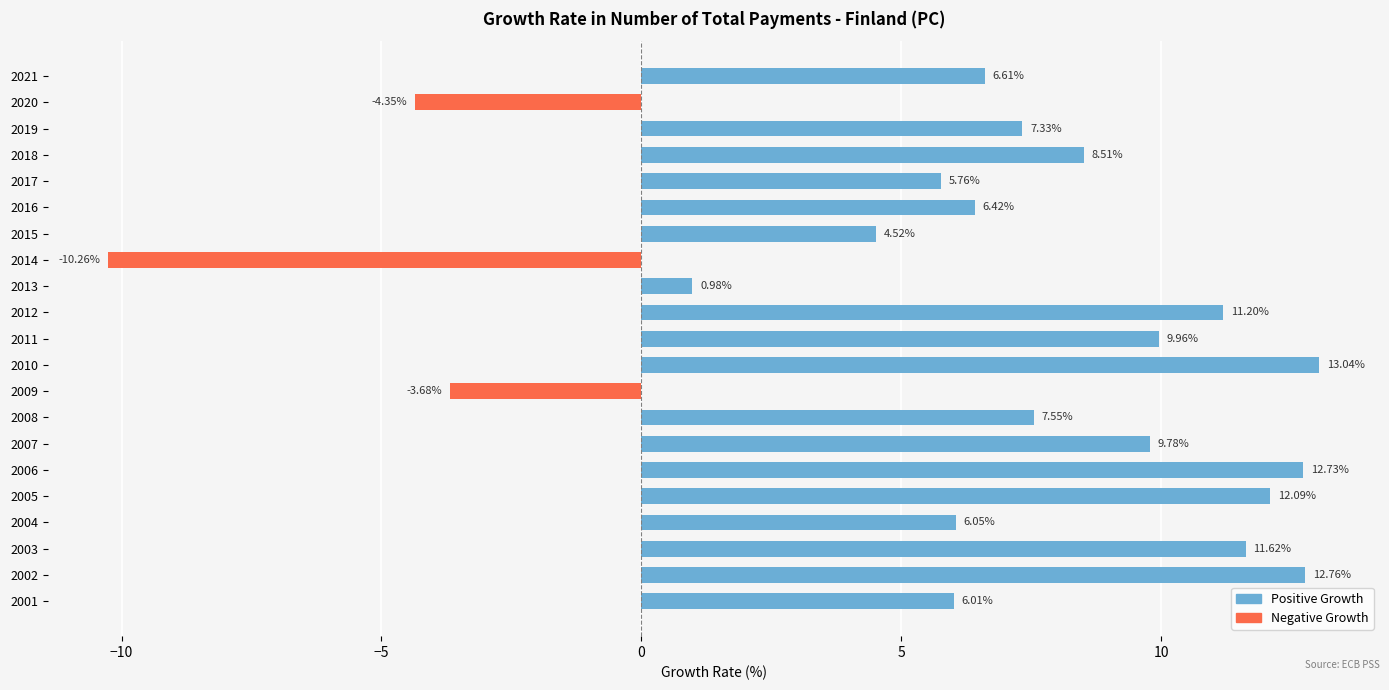

Rank the categories by value from lowest to highest.

2014, 2020, 2009, 2013, 2015, 2017, 2001, 2004, 2016, 2021, 2019, 2008, 2018, 2007, 2011, 2012, 2003, 2005, 2006, 2002, 2010